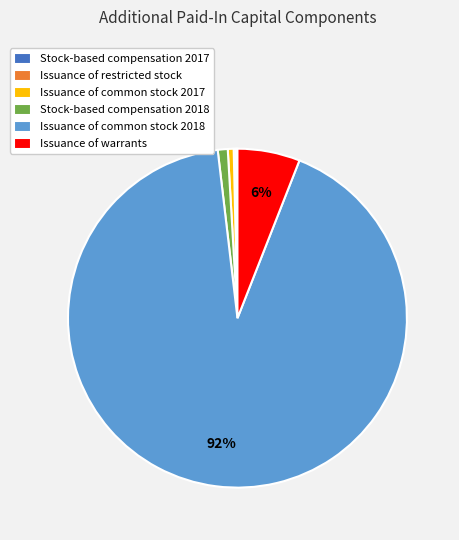

True or false: Issuance of common stock 2017 accounts for 11% of the total.

False